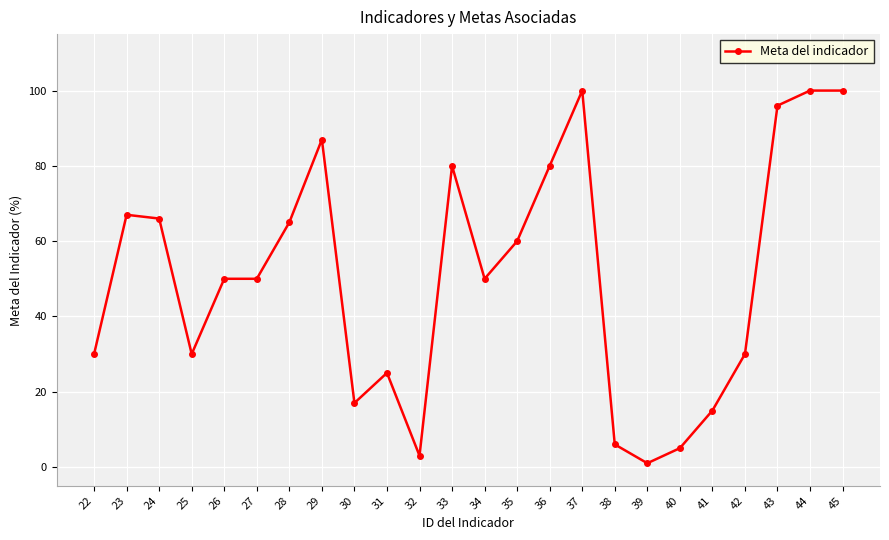

What is the difference between the maximum and minimum values?

99